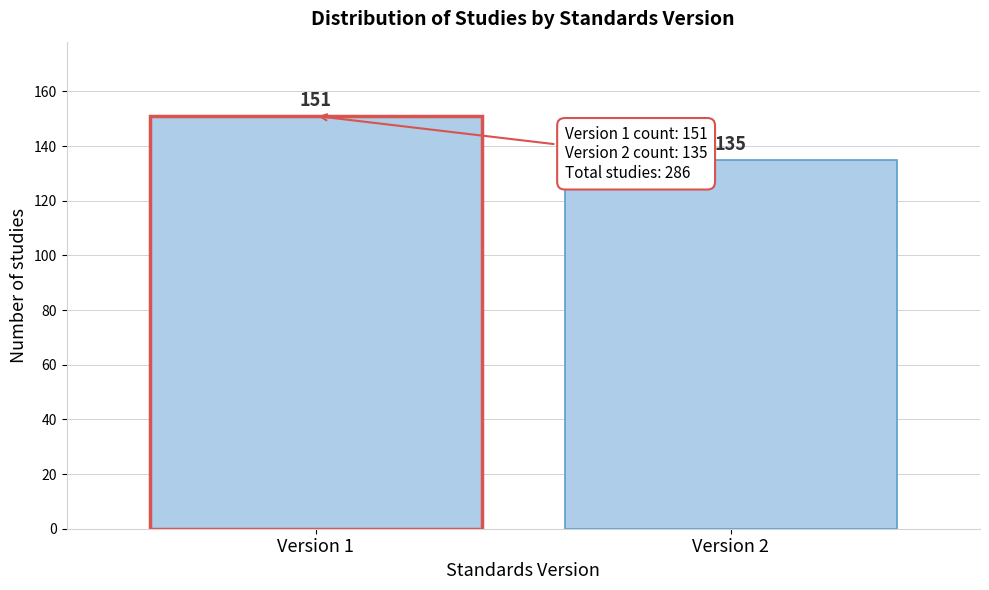

Reading left to right, list all the values displayed in this chart.

Version 1=151	Version 2=135